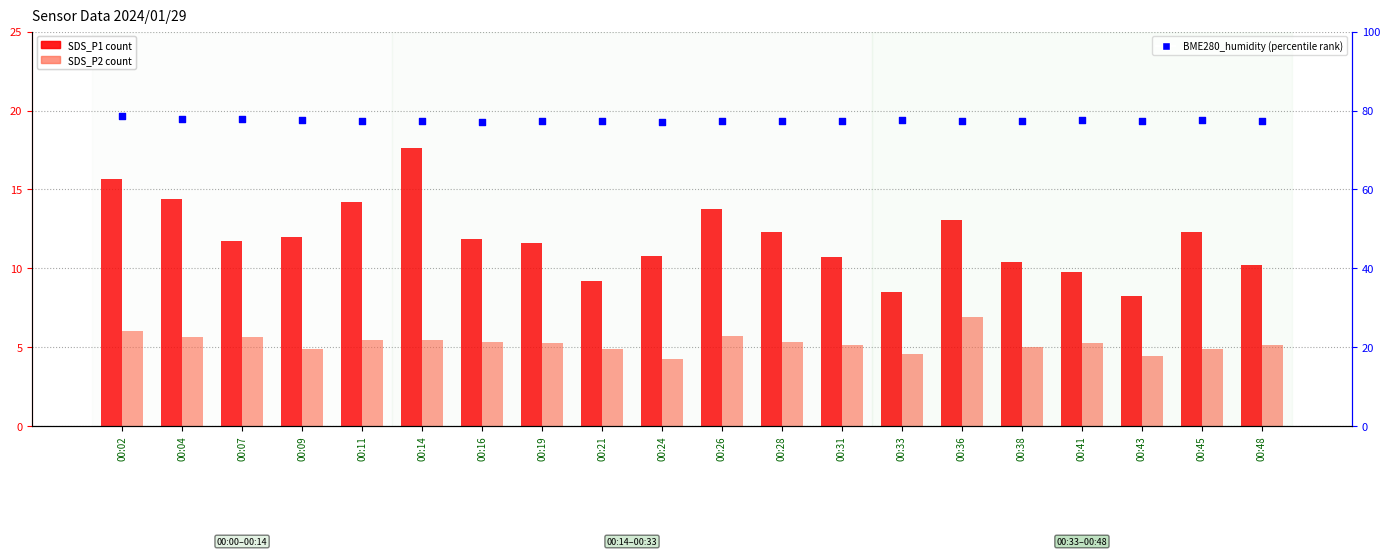

Which series has the largest total across all categories?

BME280_humidity (percentile)